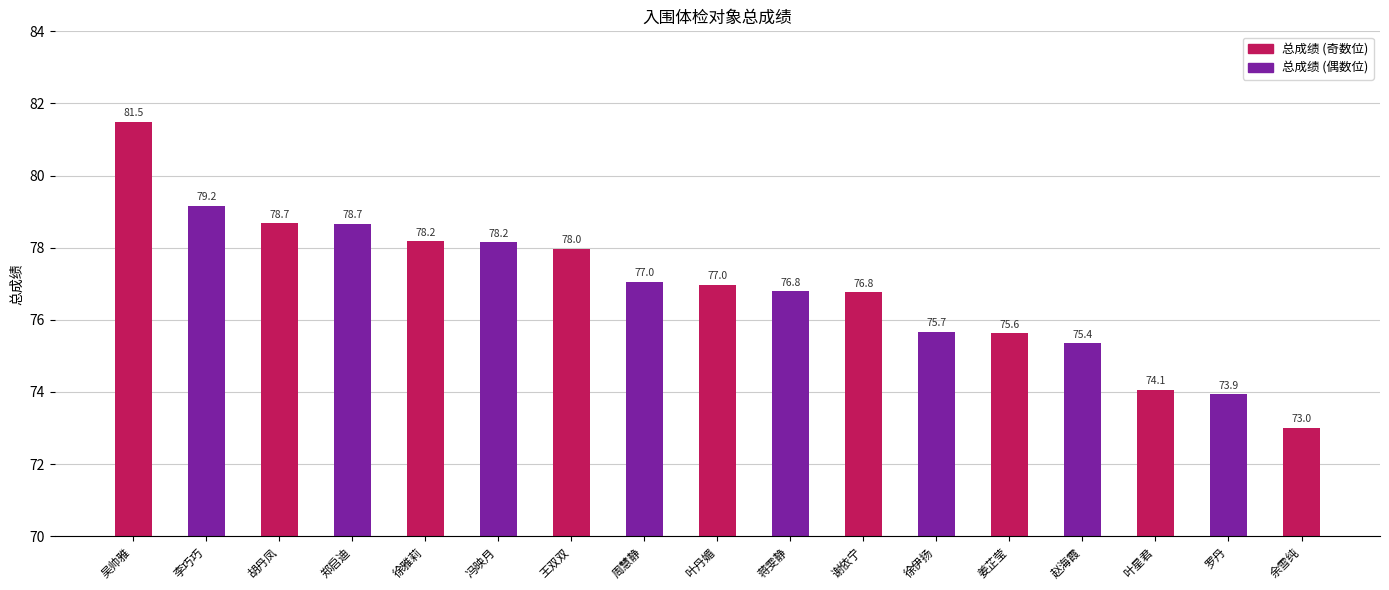

Which has a higher value, 谢依宁 or 徐伊扬?

谢依宁